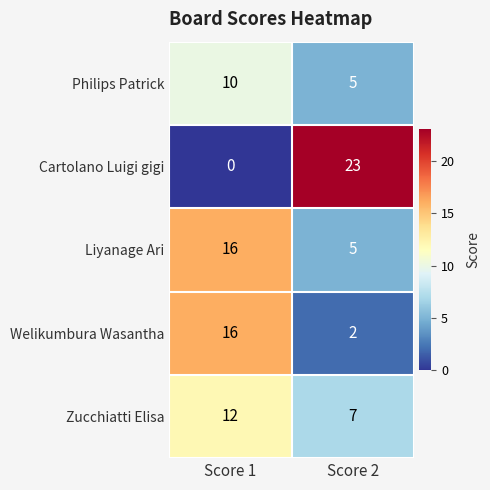

Which series has the widest spread of values?

Cartolano Luigi gigi